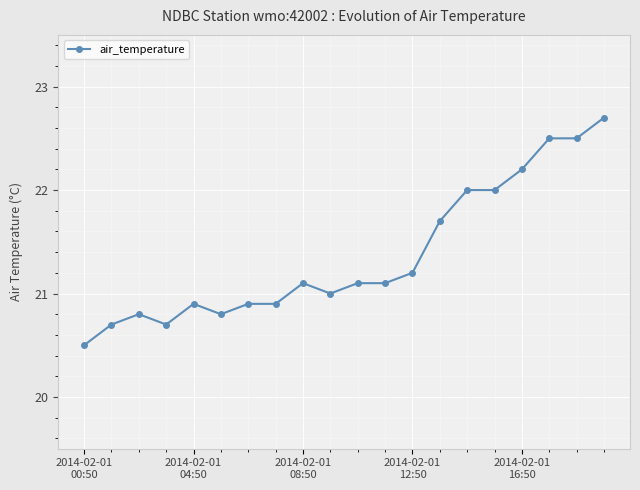

Does the chart display data point markers on the line(s)?

Yes